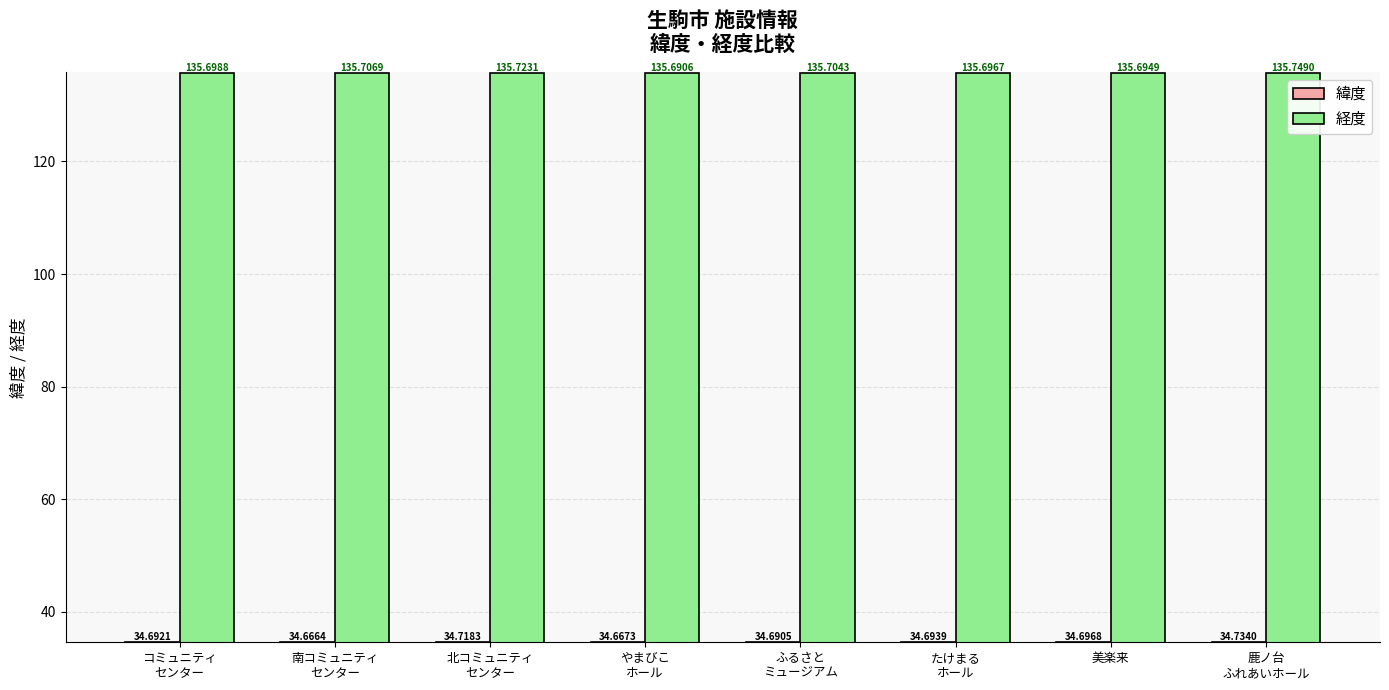

Reading left to right, list all the values displayed in this chart.

緯度: コミュニティ
センター=34.7	南コミュニティ
センター=34.7	北コミュニティ
センター=34.7	やまびこ
ホール=34.7	ふるさと
ミュージアム=34.7	たけまる
ホール=34.7	美楽来=34.7	鹿ノ台
ふれあいホール=34.7
経度: コミュニティ
センター=135.7	南コミュニティ
センター=135.7	北コミュニティ
センター=135.7	やまびこ
ホール=135.7	ふるさと
ミュージアム=135.7	たけまる
ホール=135.7	美楽来=135.7	鹿ノ台
ふれあいホール=135.7